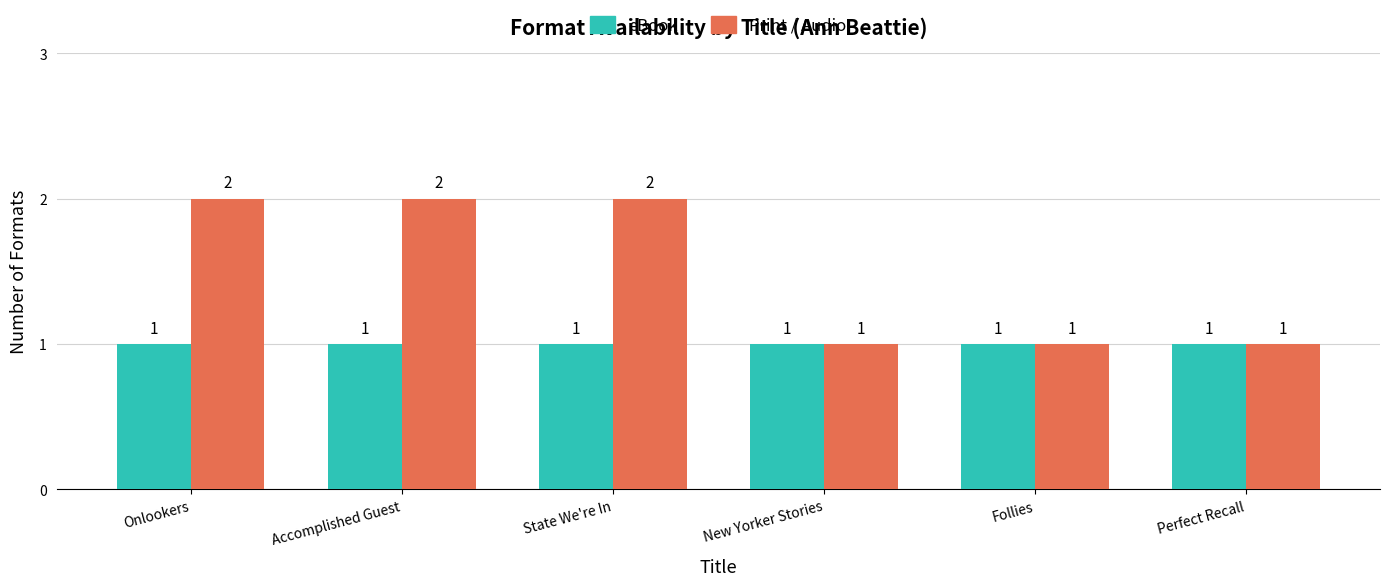

What is the label of the 4th bar from the right?

State We're In